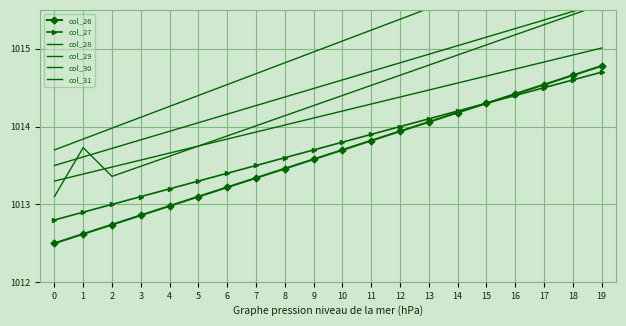

True or false: col_28 and col_31 cross at least once.

False